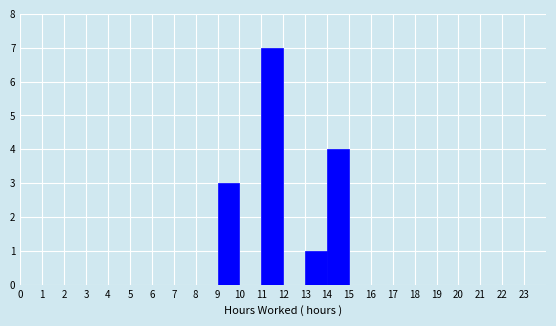

What is the height of the bar covering 13 to 14 on the x-axis? The values are not printed on the chart, so give them approximately, as read against the axis.

1